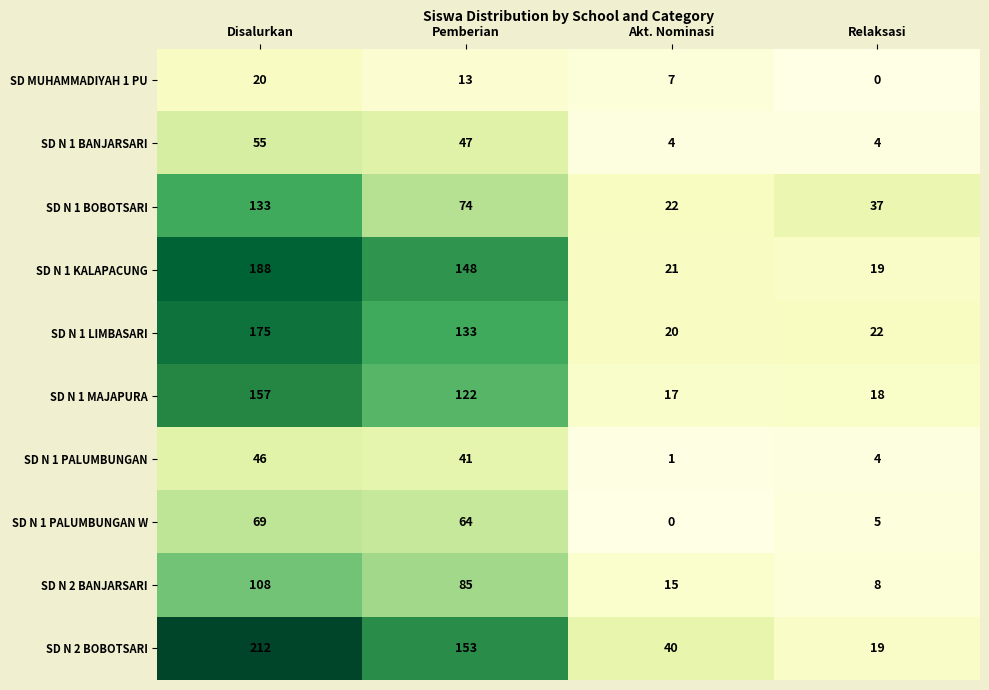

Which series changed the most between Akt. Nominasi and Relaksasi?

SD N 2 BOBOTSARI